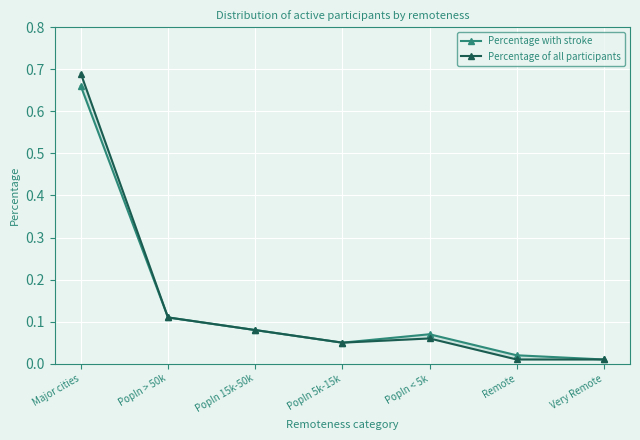

Reading right to left, extract all data points from this chart.

Percentage with stroke: 0.0	0.0	0.1	0.1	0.1	0.1	0.7
Percentage of all participants: 0.0	0.0	0.1	0.1	0.1	0.1	0.7